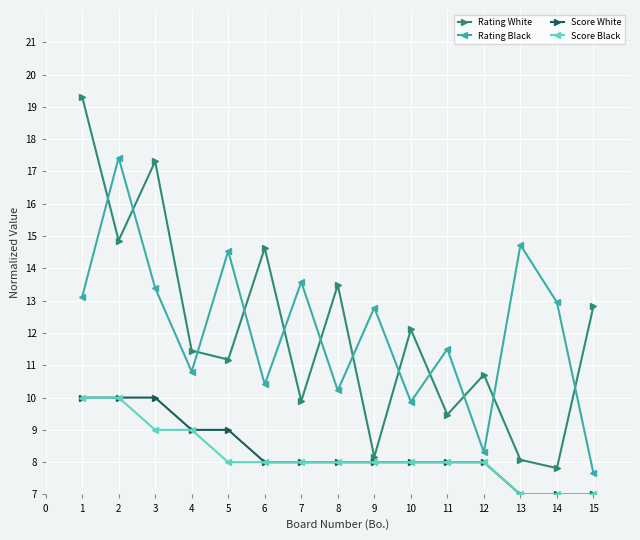

What are all the series names shown in the legend?

Rating White, Rating Black, Score White, Score Black